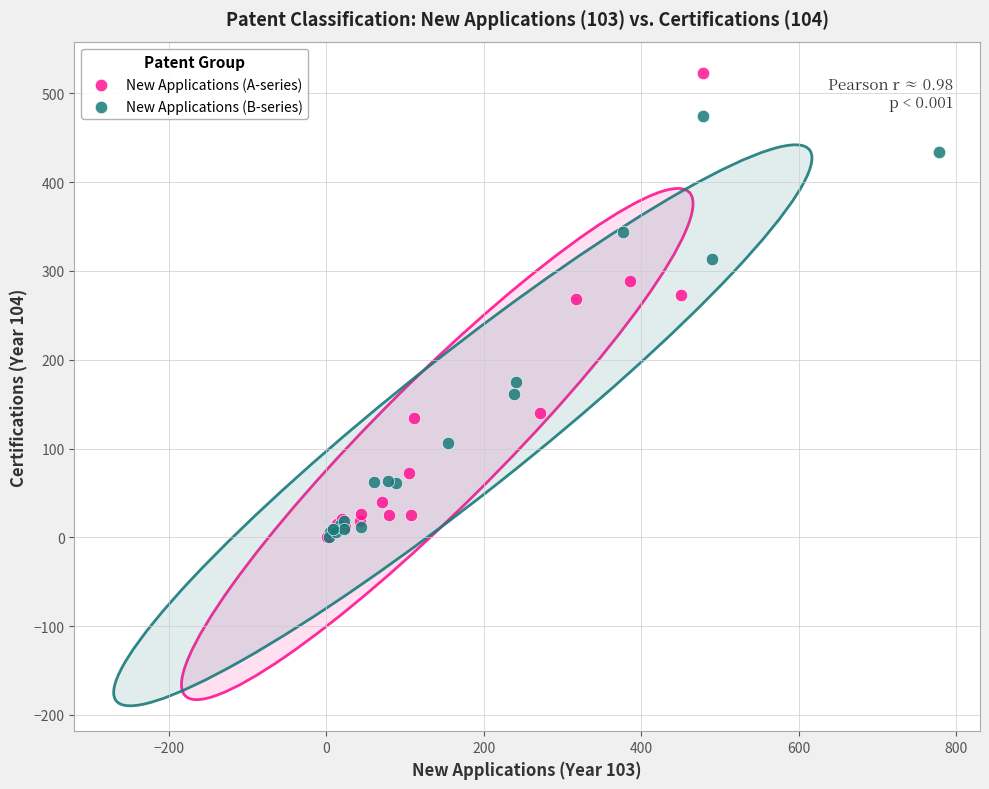

Which series contains the highest Y value?

New Applications (A-series)